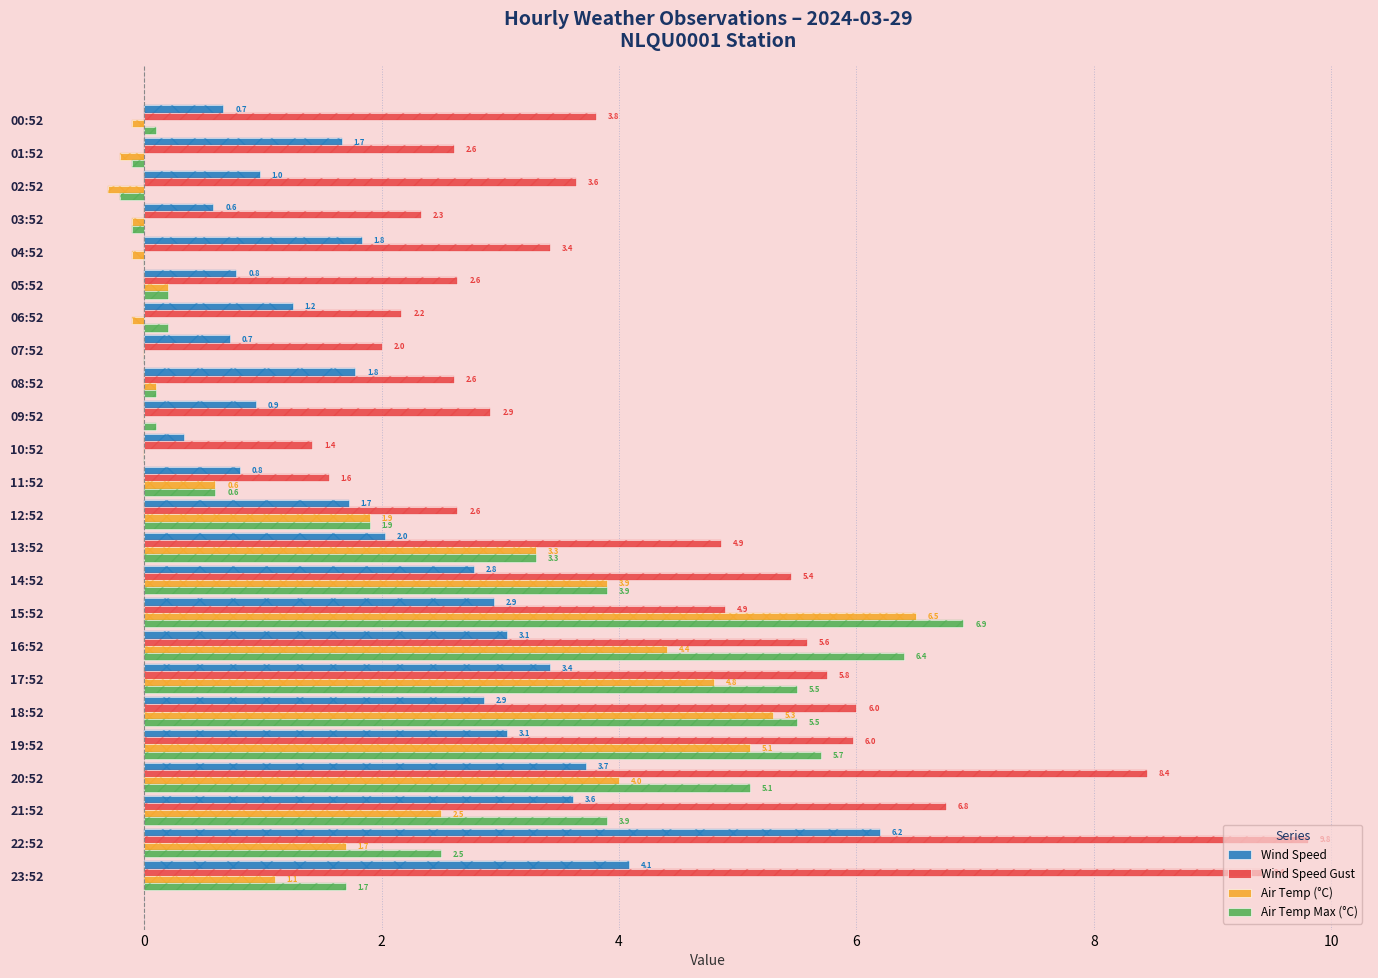

How many values in the Air Temp Max (°C) series are below 1?

12